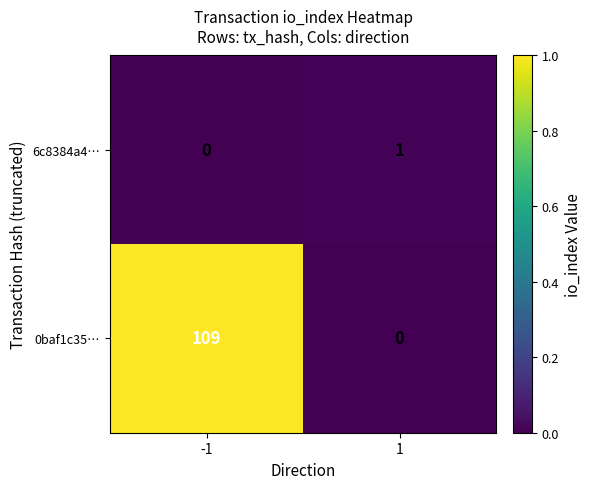

True or false: 0baf1c35… has a value of 109 at -1.

True